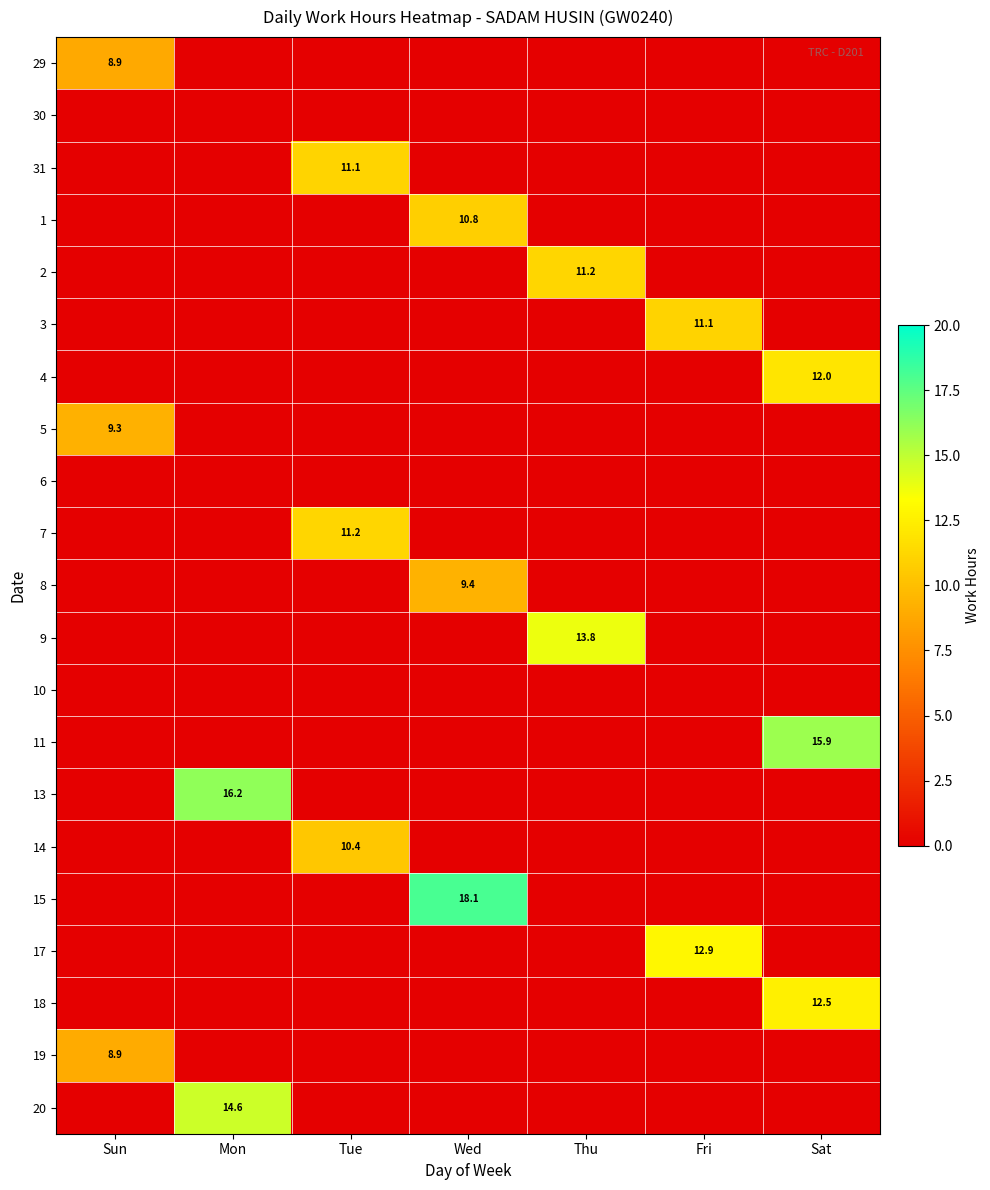

The value of 9 at Thu is 13.8. True or false?

True